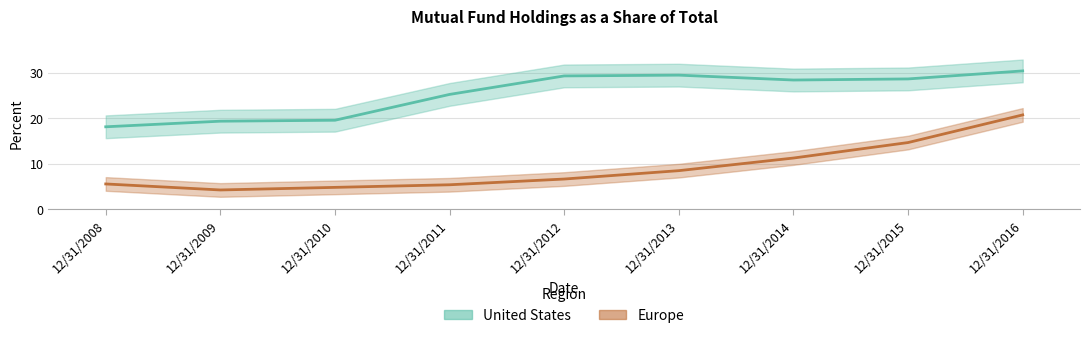

Which series has the largest total across all categories?

United States